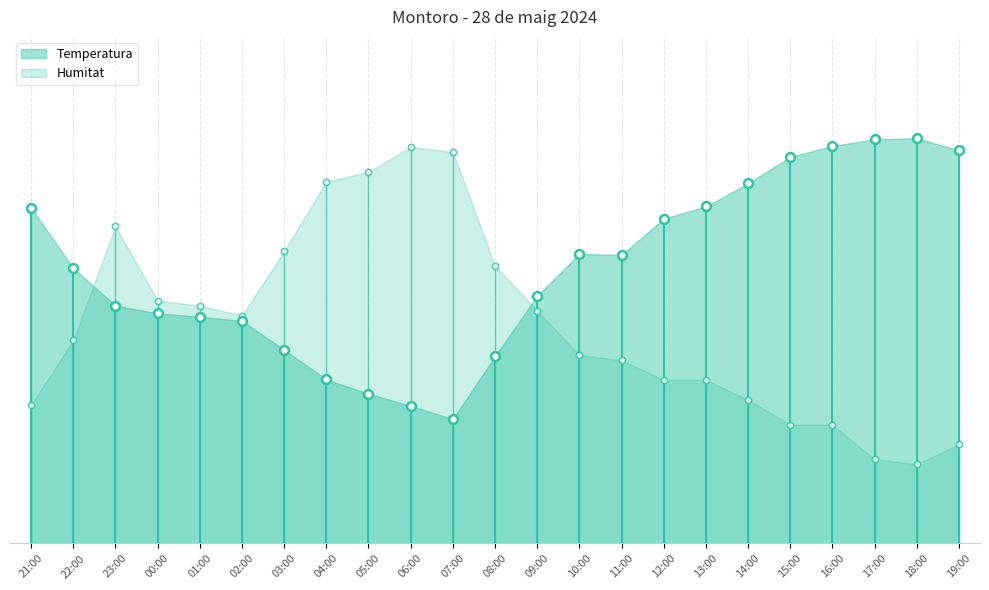

What is the total value across all series at 10:00?

43.4